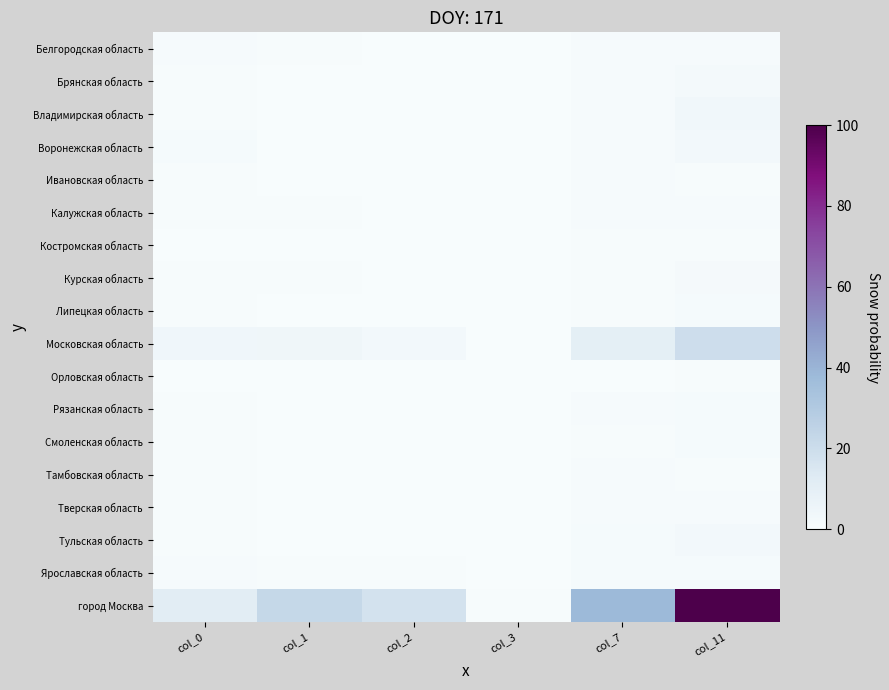

Rank the series at col_1 from lowest to highest value.

Костромская область, Смоленская область, Орловская область, Тамбовская область, Ивановская область, Липецкая область, Рязанская область, Брянская область, Тульская область, Воронежская область, Владимирская область, Тверская область, Калужская область, Курская область, Белгородская область, Ярославская область, Московская область, город Москва